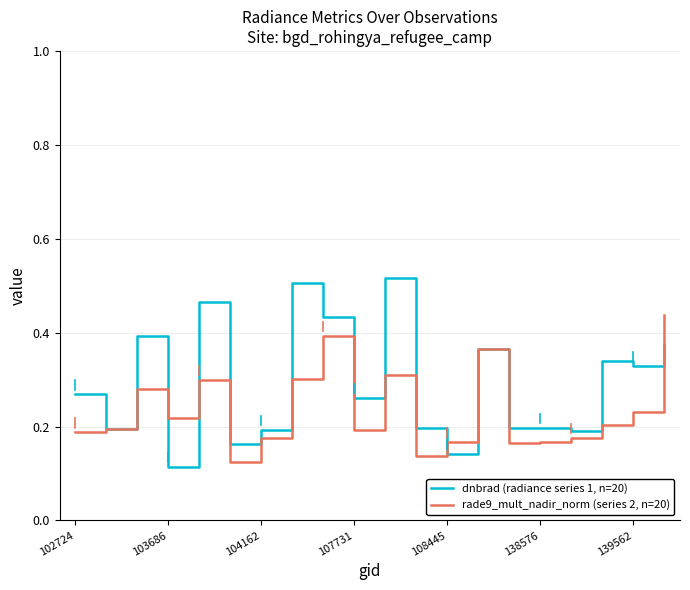

Which series has the largest range (max minus min)?

dnbrad (radiance series 1, n=20)